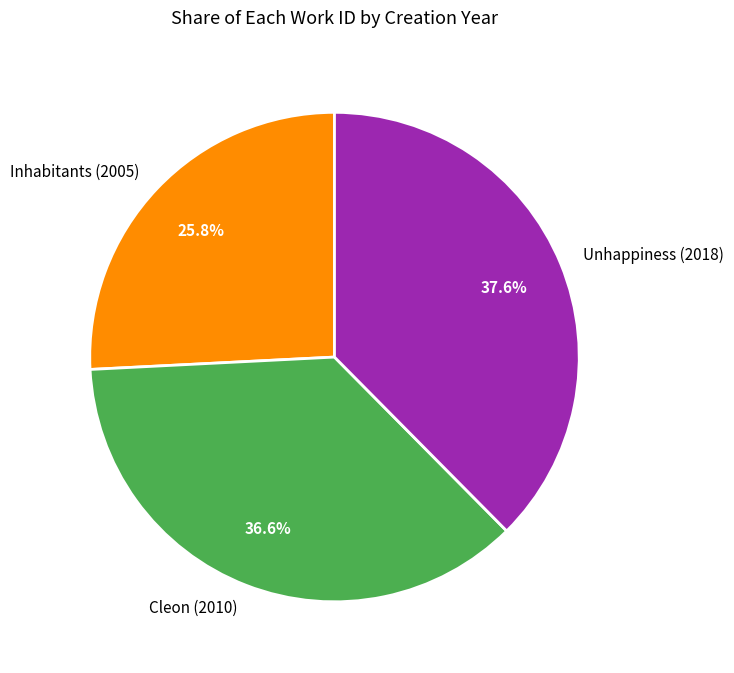

Between Cleon (2010) and Inhabitants (2005), which is larger?

Cleon (2010)